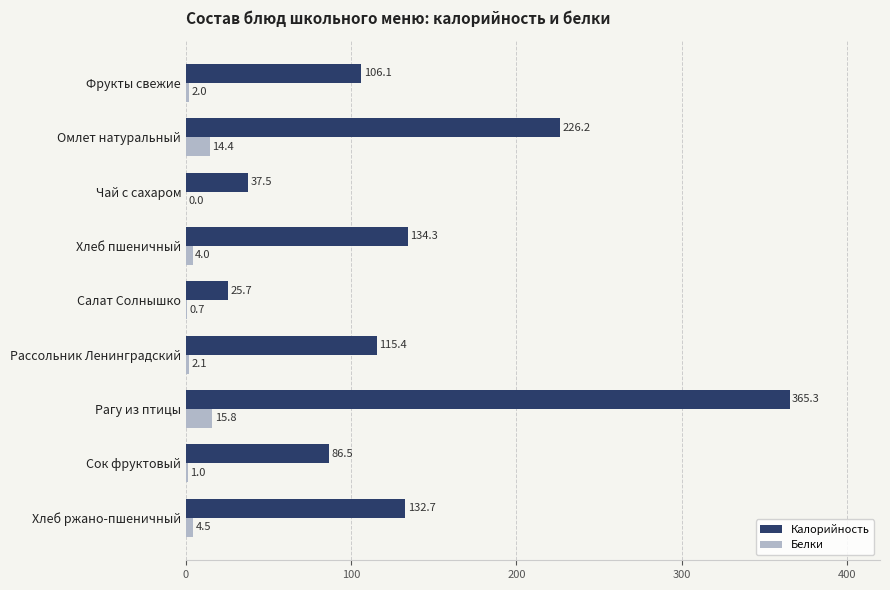

Read the Калорийность value at Сок фруктовый.

86.5